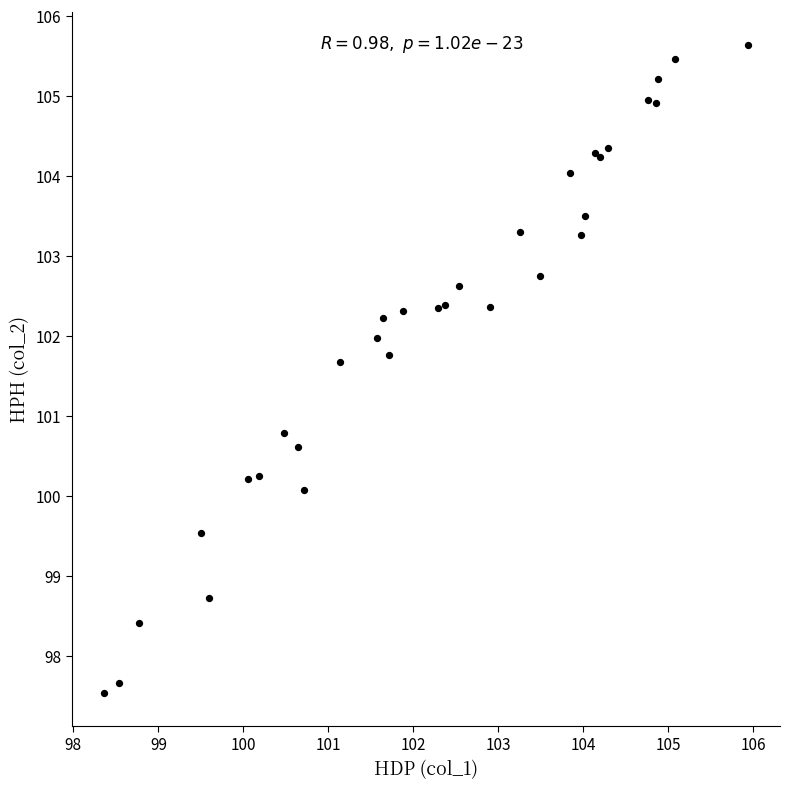

What Y value in the scatter plot is closest to 101?

100.8